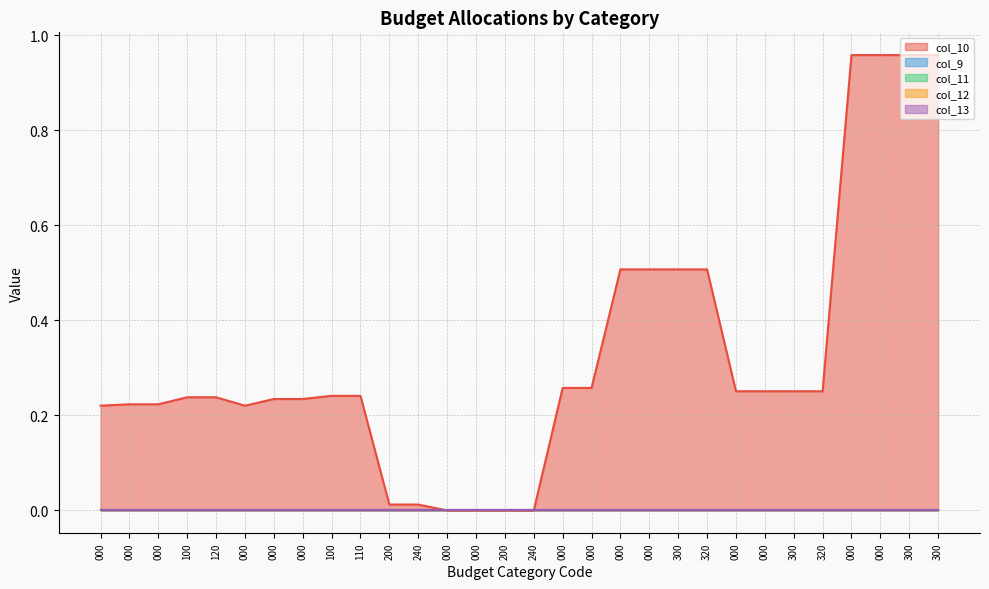

At which category does the chart reach its peak across all series?

000